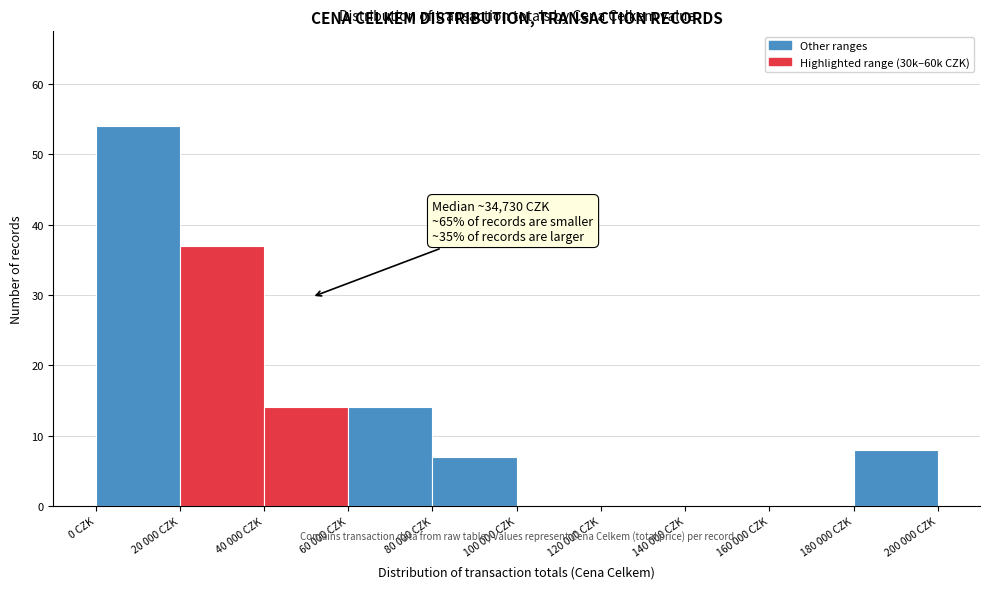

Reading right to left, extract all data points from this chart.

180 000 CZK=8	160 000 CZK=0	140 000 CZK=0	120 000 CZK=0	100 000 CZK=0	80 000 CZK=7	60 000 CZK=14	40 000 CZK=14	20 000 CZK=37	0 CZK=54